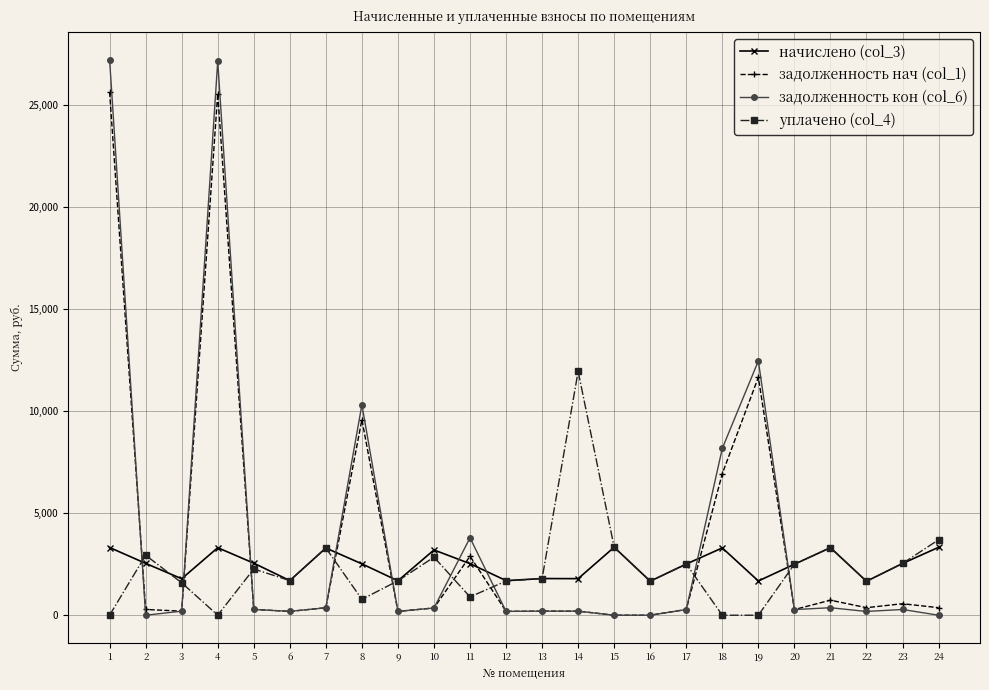

What is the sum of all задолженность кон (col_6) values?

92727.4